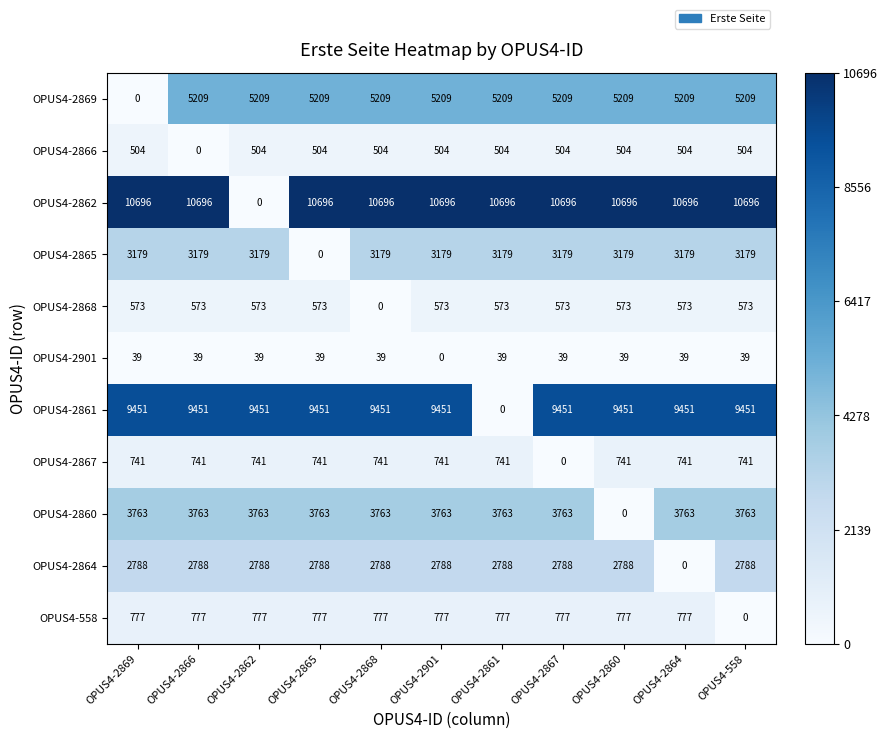

The value of OPUS4-2867 at OPUS4-2862 is 741. True or false?

True